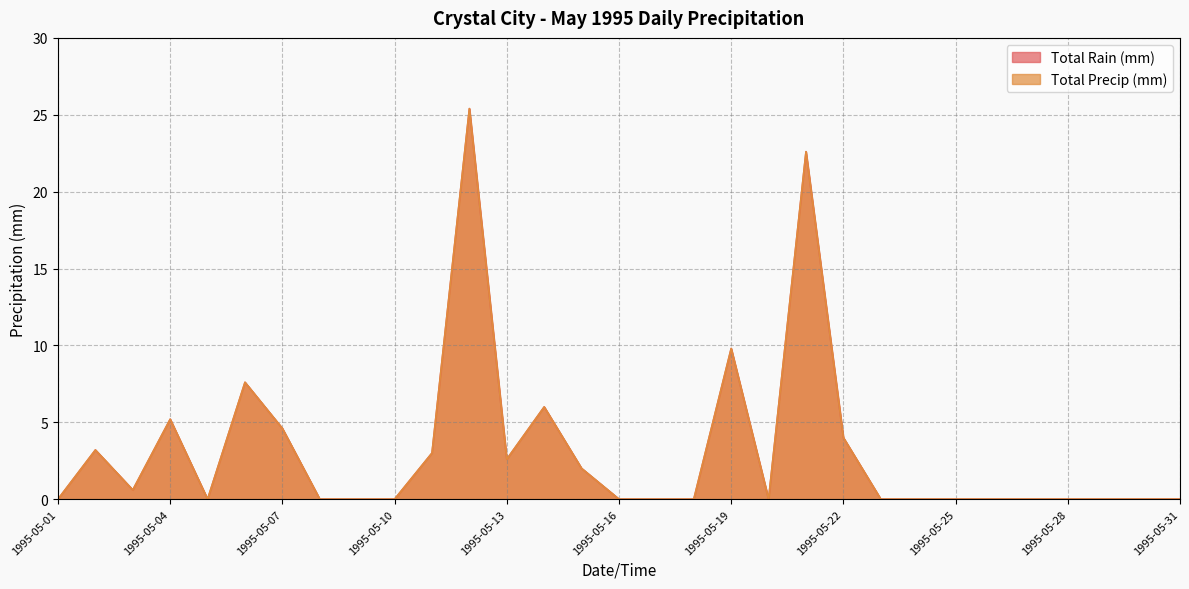

How many categories are shown in the chart?

31